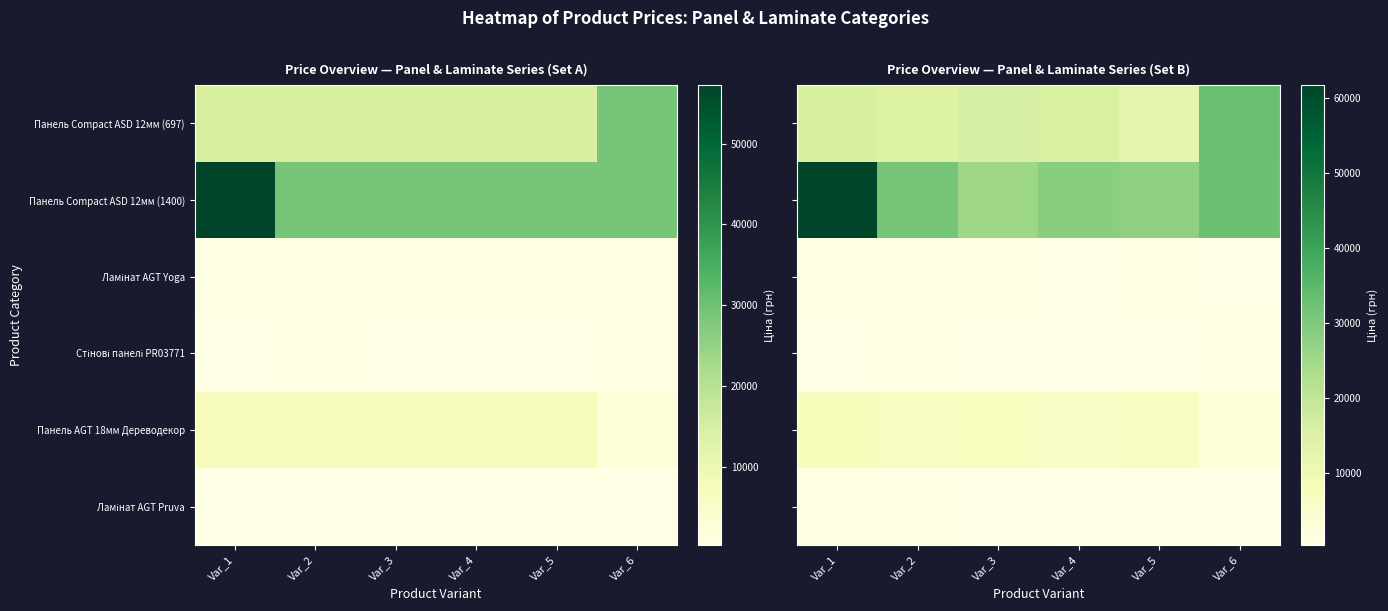

List the series in order of their peak value, highest first.

Панель Compact ASD 12мм (1400), Панель Compact ASD 12мм (697), Панель AGT 18мм Дереводекор, Стінові панелі PR03771, Ламінат AGT Yoga, Ламінат AGT Pruva